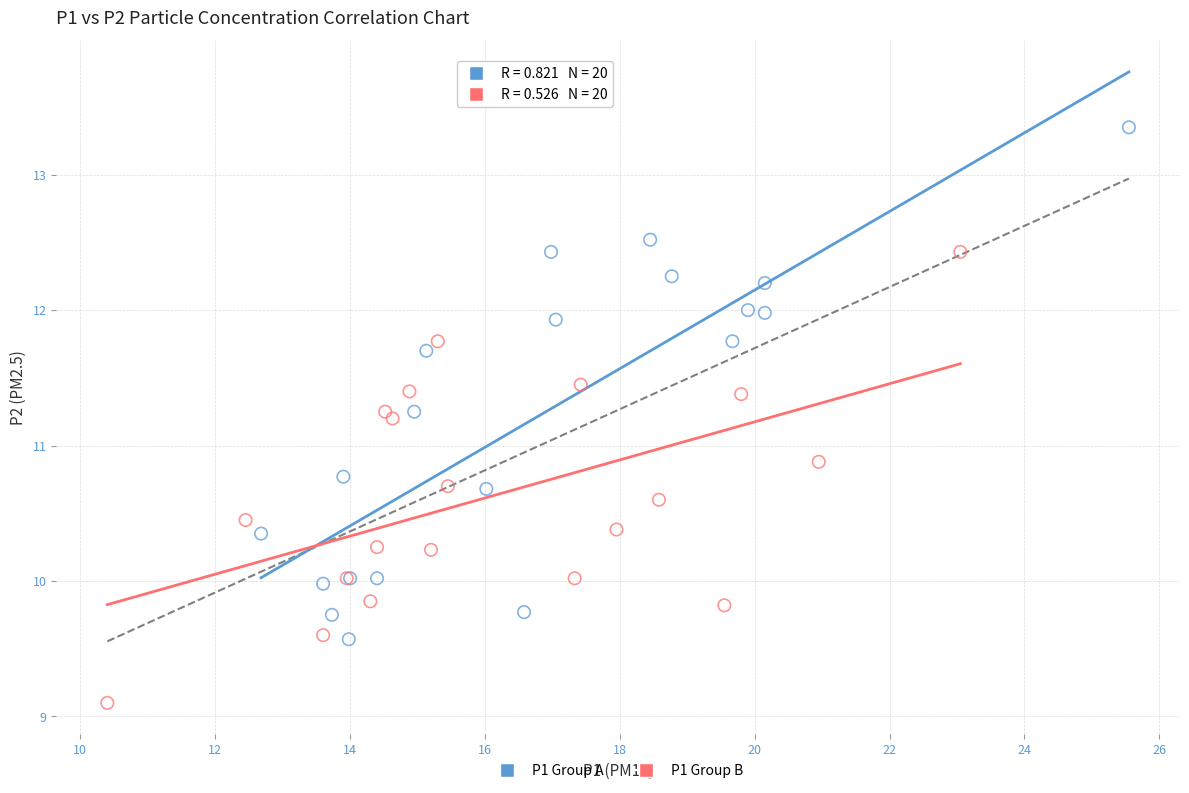

Which series reaches the maximum Y coordinate?

P1 Group A